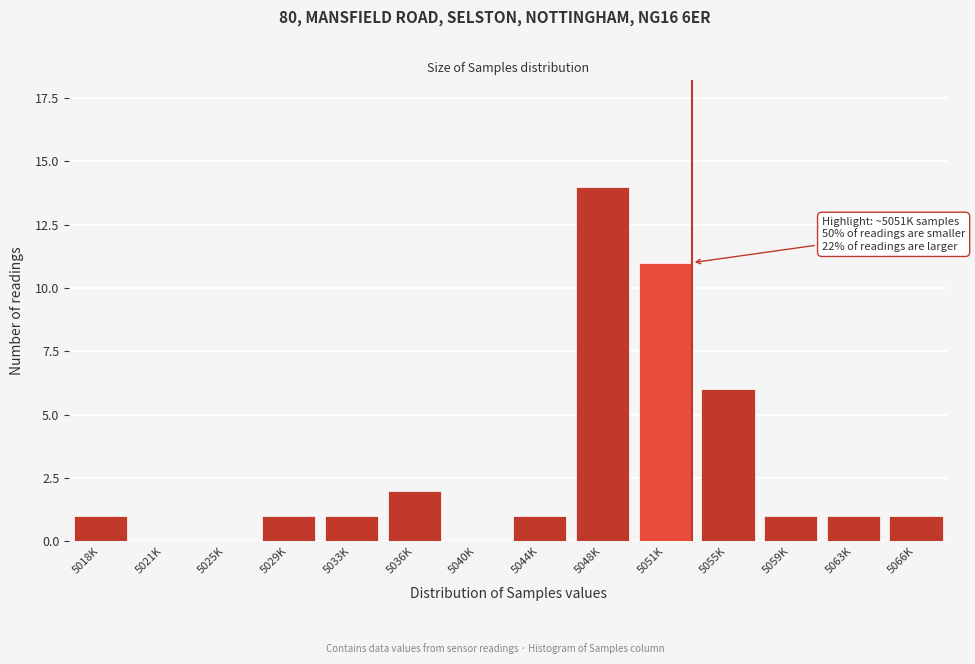

Reading right to left, what are all the values shown in this chart?

5066K=1	5063K=1	5059K=1	5055K=6	5051K=11	5048K=14	5044K=1	5040K=0	5036K=2	5033K=1	5029K=1	5025K=0	5021K=0	5018K=1